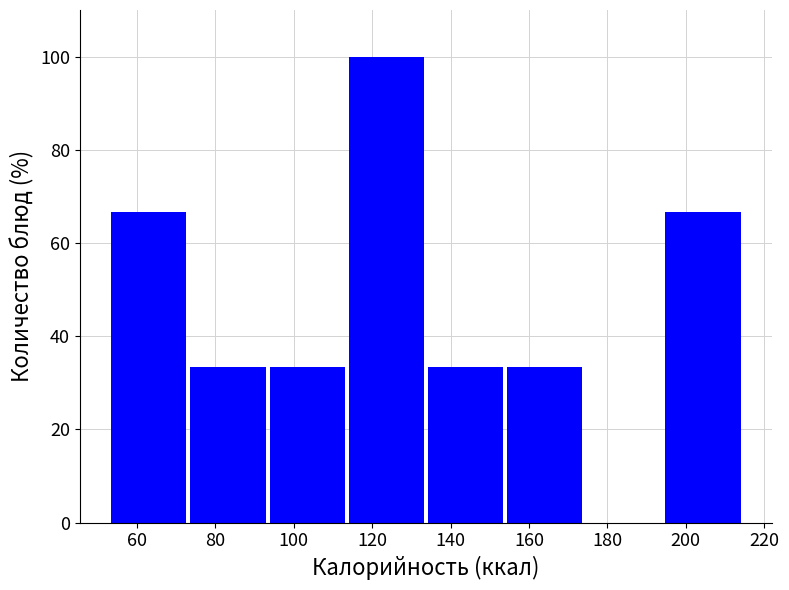

What is the height of the bar covering 134.2 to 154.4 on the x-axis? Neither the bar edges nor the heights are printed on the chart, so give them approximately, as read against the axes.

34